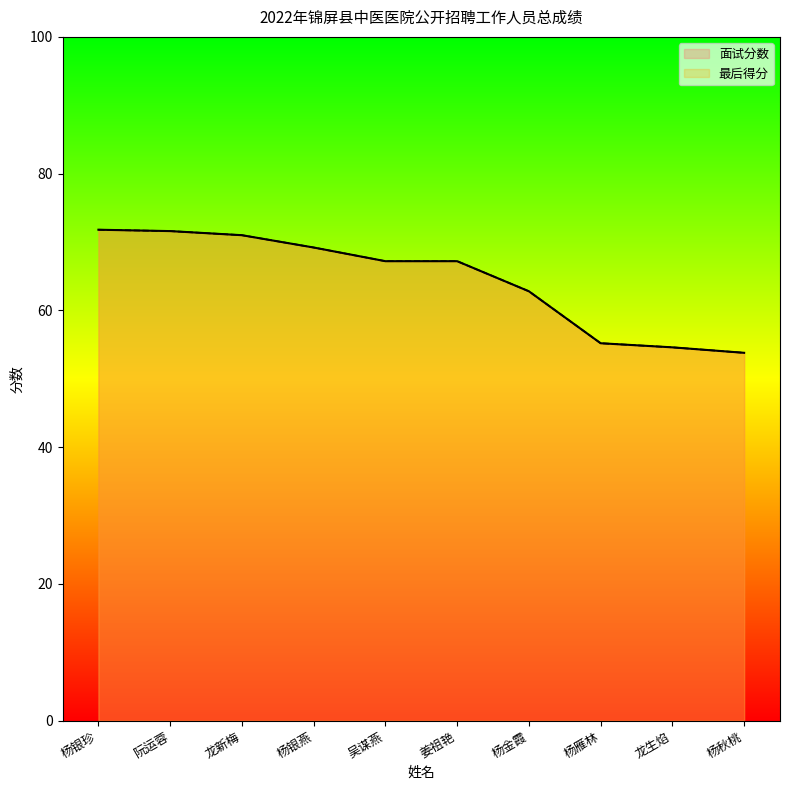

Which series changed the most between 杨银珍 and 龙新梅?

面试分数